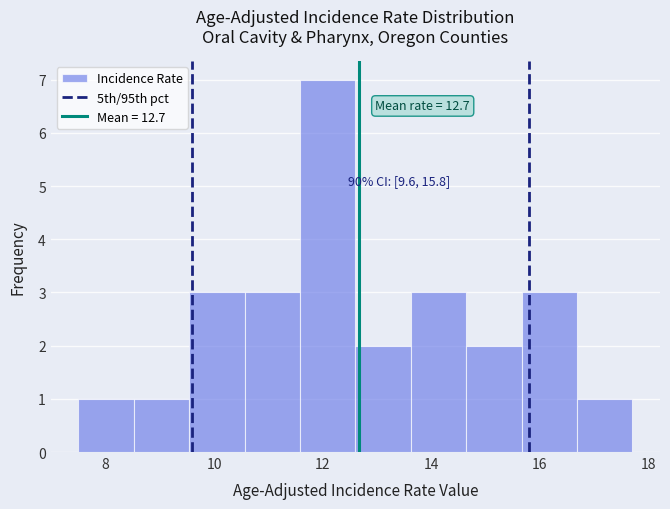

Which range on the x-axis has the tallest bar?

11.58 to 12.60